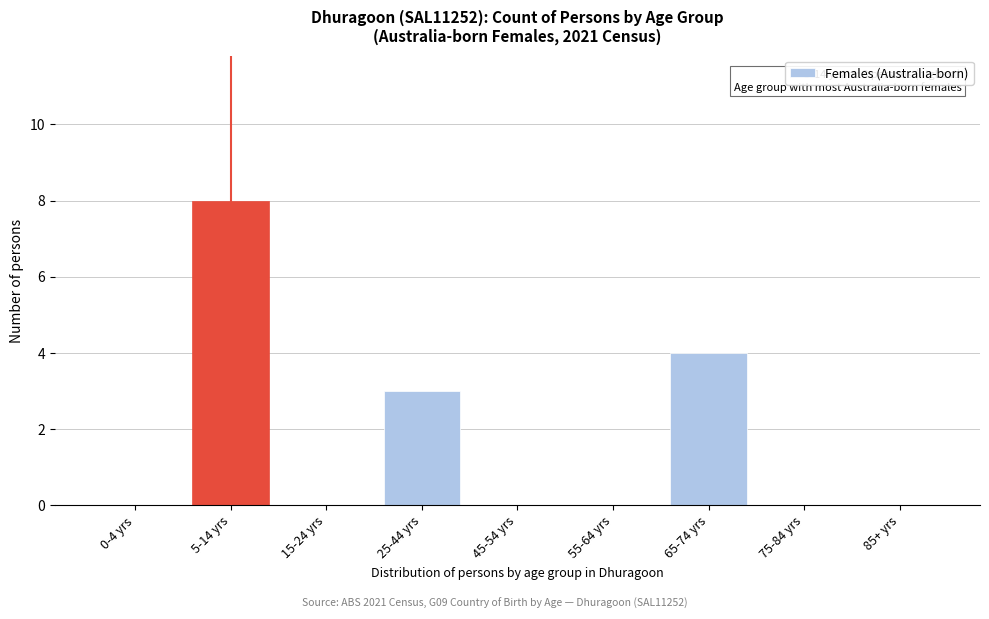

Reading right to left, extract all data points from this chart.

85+ yrs=0	75-84 yrs=0	65-74 yrs=4	55-64 yrs=0	45-54 yrs=0	25-44 yrs=3	15-24 yrs=0	5-14 yrs=8	0-4 yrs=0